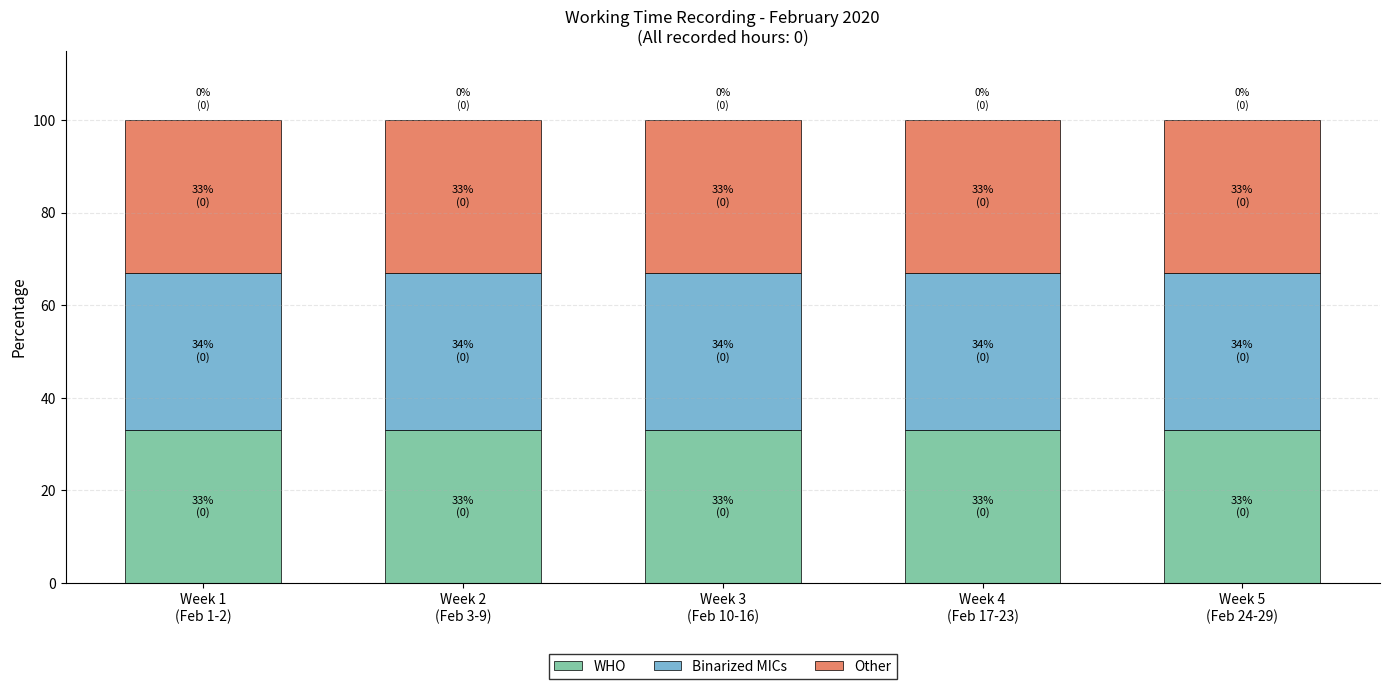

What is the average value of the WHO series?

33